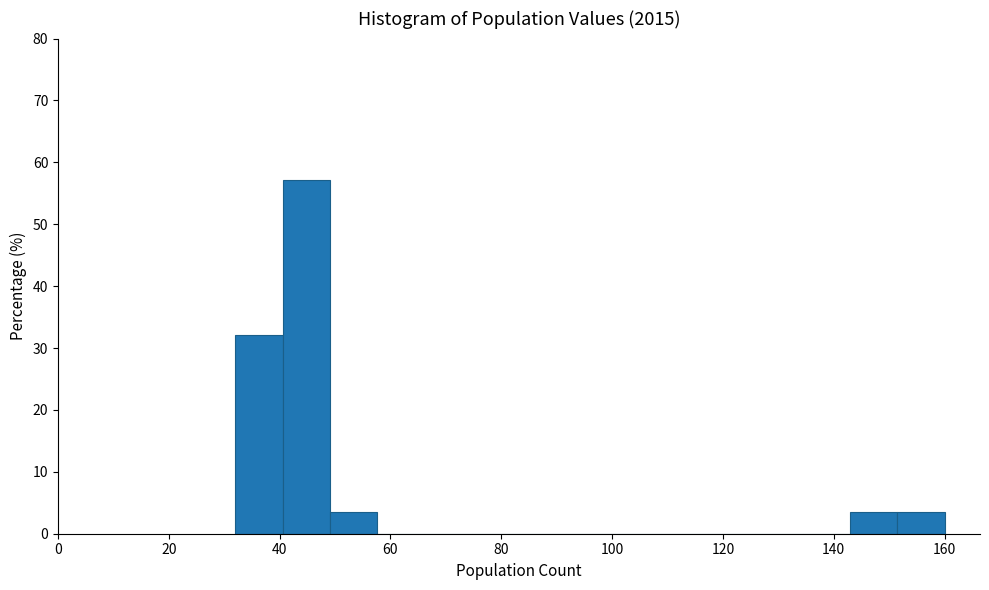

Reading left to right, list every bar in this chart as the range it spans on the x-axis followed by its height. Neither the bar edges nor the heights are printed on the chart, so give them approximately, as read against the axes.

32 to 40: 32
40 to 50: 57
50 to 58: 4
58 to 66: 0
66 to 74: 0
74 to 84: 0
84 to 92: 0
92 to 100: 0
100 to 108: 0
108 to 118: 0
118 to 126: 0
126 to 134: 0
134 to 142: 0
142 to 152: 4
152 to 160: 4